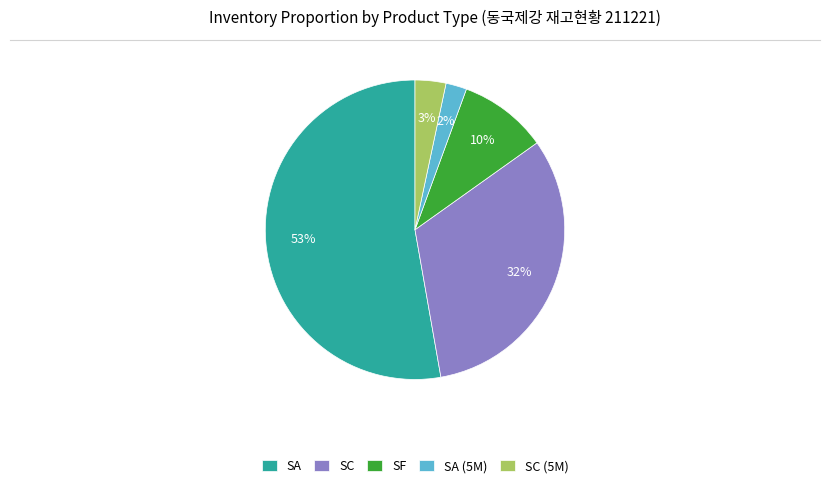

What is the smallest slice in the pie chart?

SA (5M)